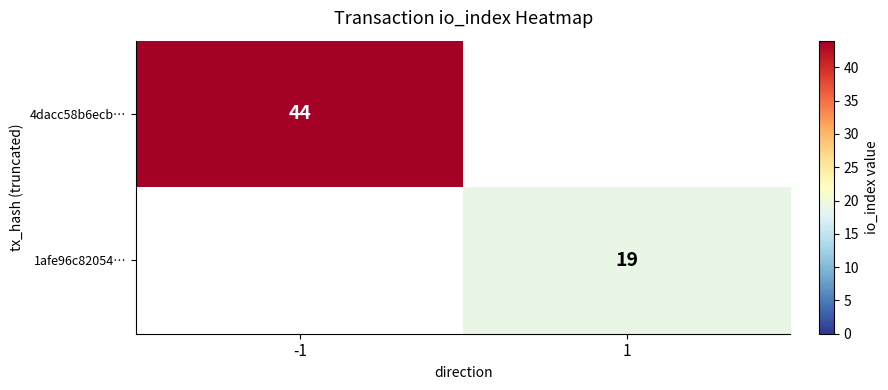

Is it true that 1afe96c82054… equals 25 at 1?

False